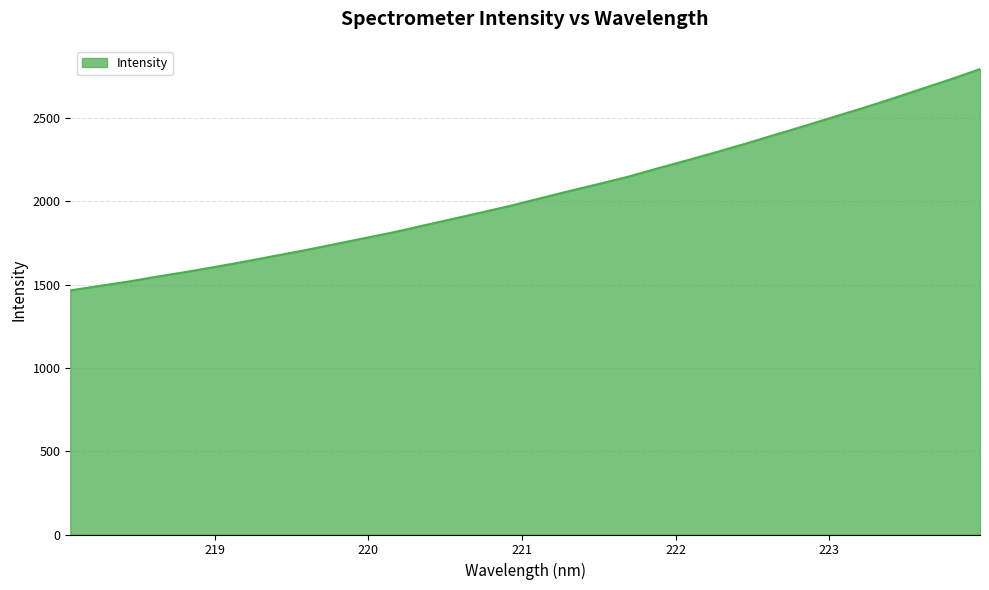

How many values are below 2017?

16